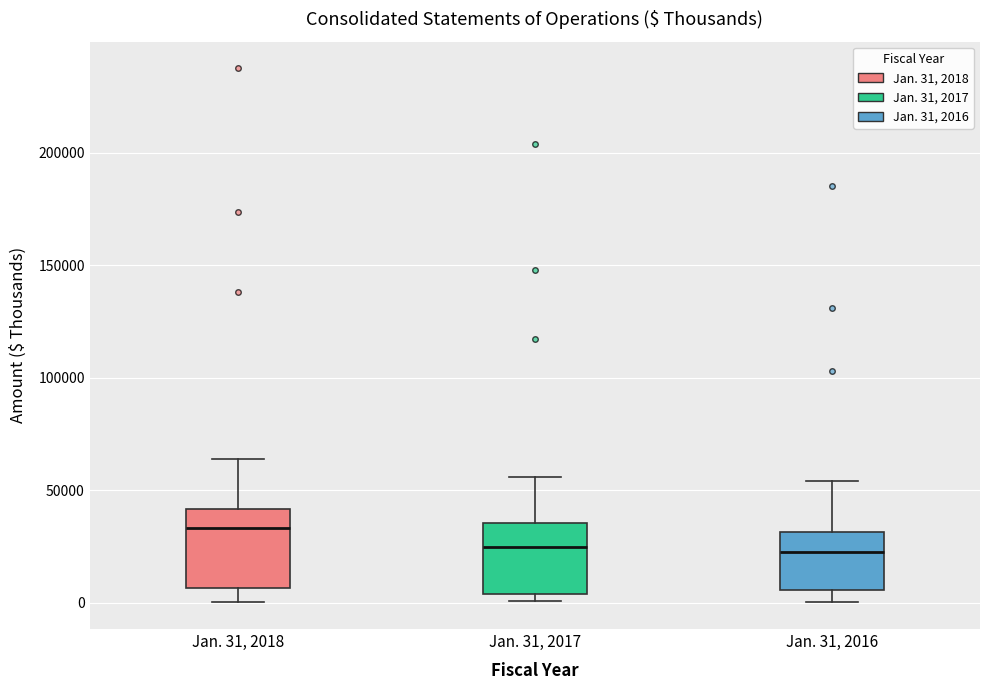

Reading left to right, transcribe this box plot: for each box, give where its median line is, the range the box spans, and where its two whiskers end, as read against the y-axis. The values are not printed on the chart, so give them approximately, as read against the axis.

Jan. 31, 2018: median 35000, box 5000 to 40000, whiskers 0 to 65000
Jan. 31, 2017: median 25000, box 5000 to 35000, whiskers 0 to 55000
Jan. 31, 2016: median 20000, box 5000 to 30000, whiskers 0 to 55000